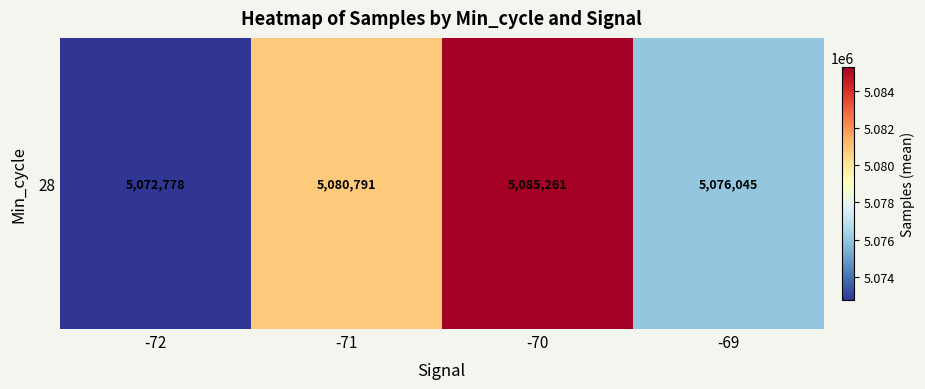

What is the difference between the maximum and minimum values?

12483.2